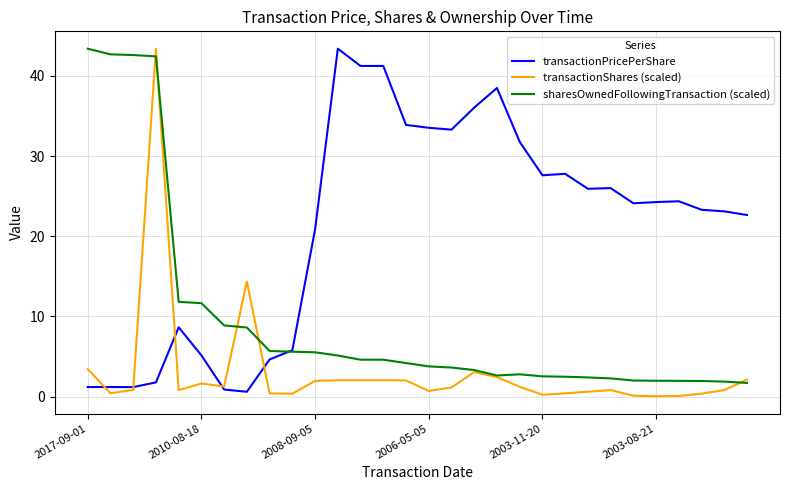

Which series has the largest total across all categories?

transactionPricePerShare